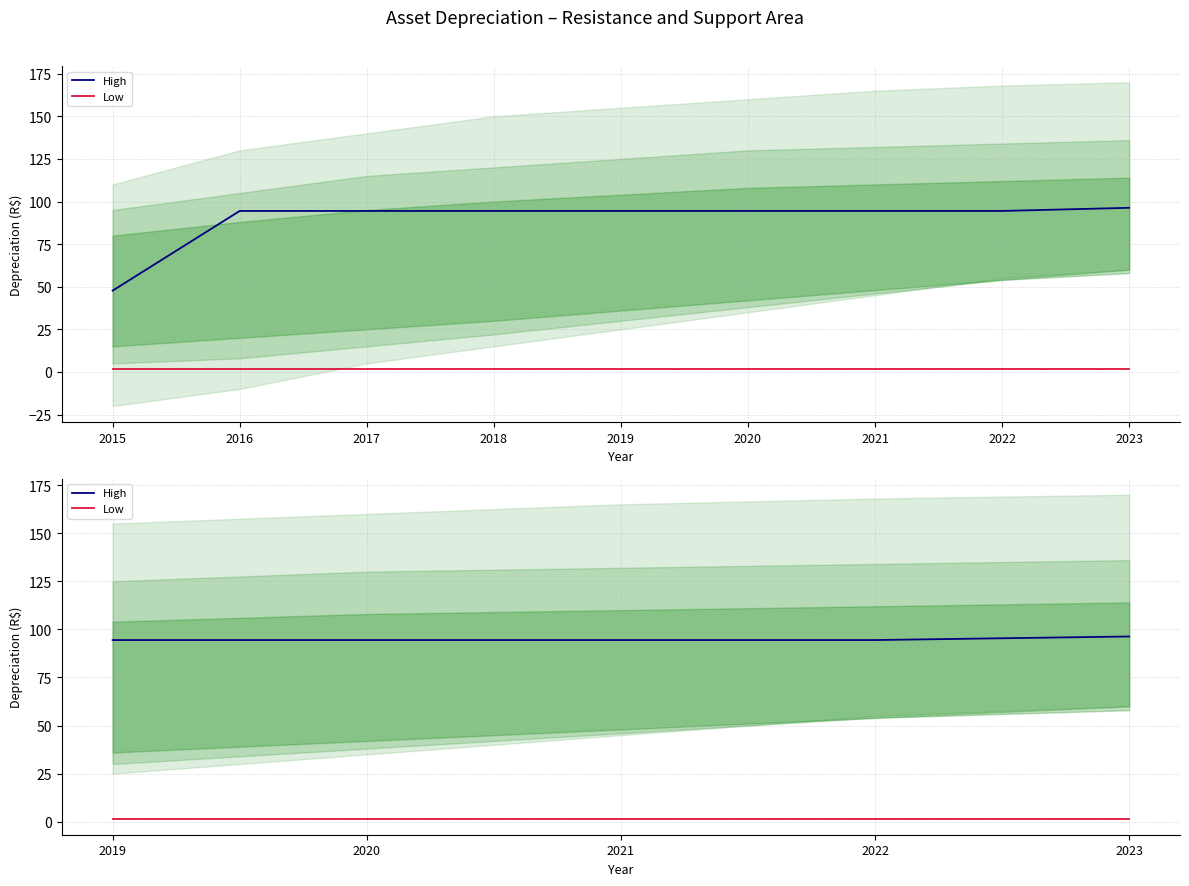

At 2021, list the series in order from largest to smallest.

High, Low